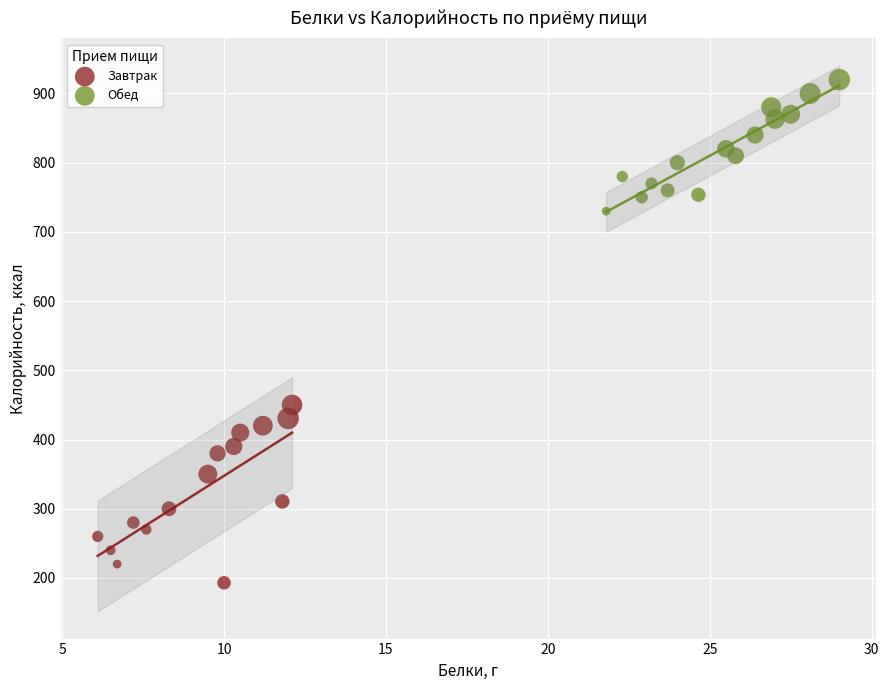

Which series contains the lowest Y value?

Завтрак